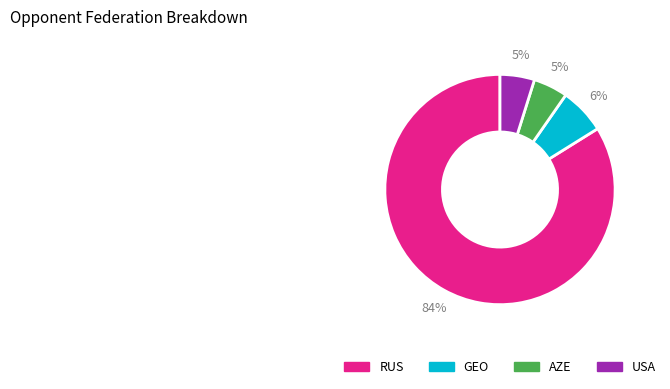

Is there a majority slice in this chart?

Yes